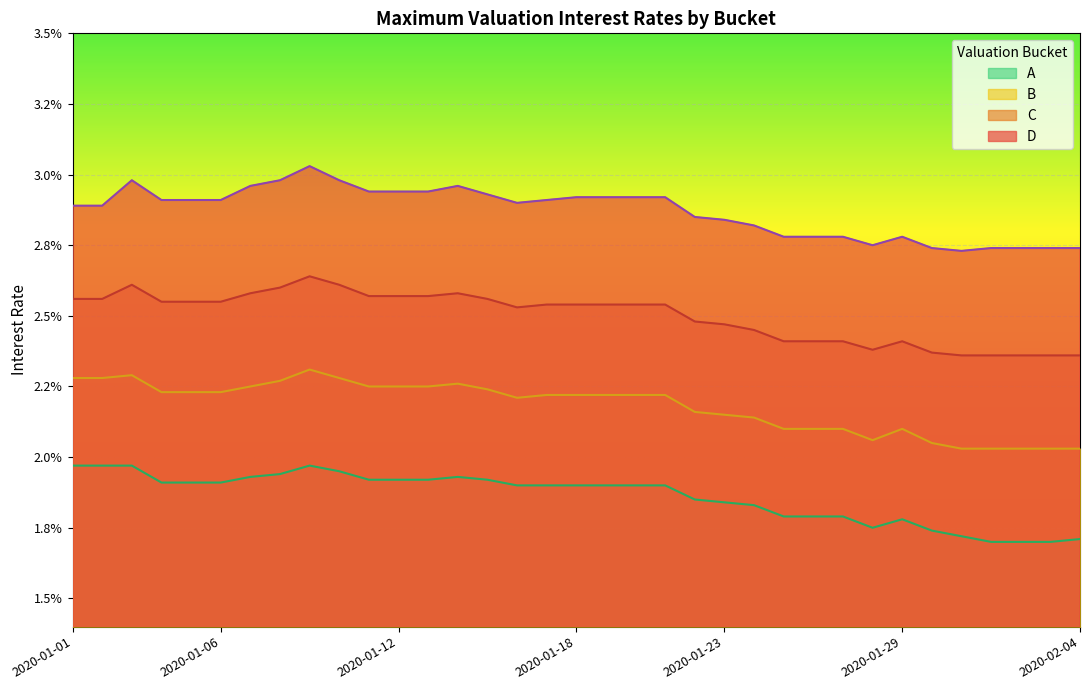

Is the value of D at 2020-01-19 greater than the value of A at 2020-01-26?

Yes